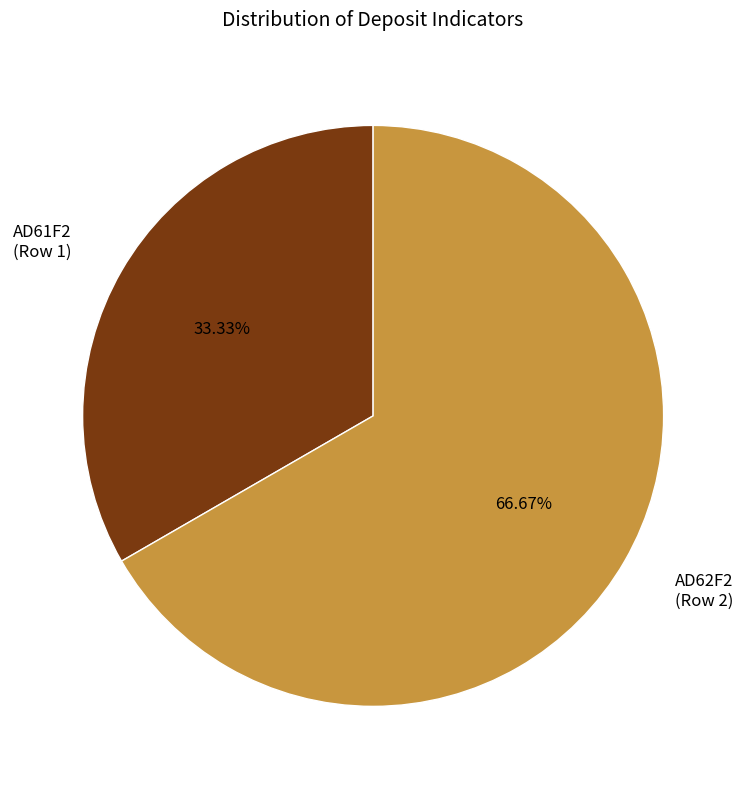

How many slices are in this pie chart?

2